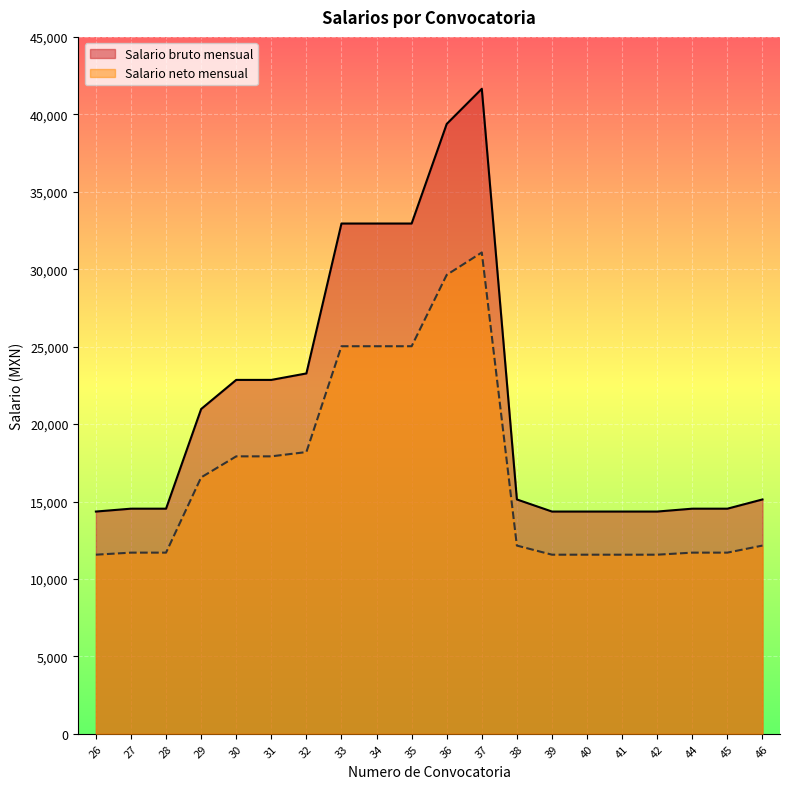

What is the sum of all Salario bruto mensual values?

429993.0